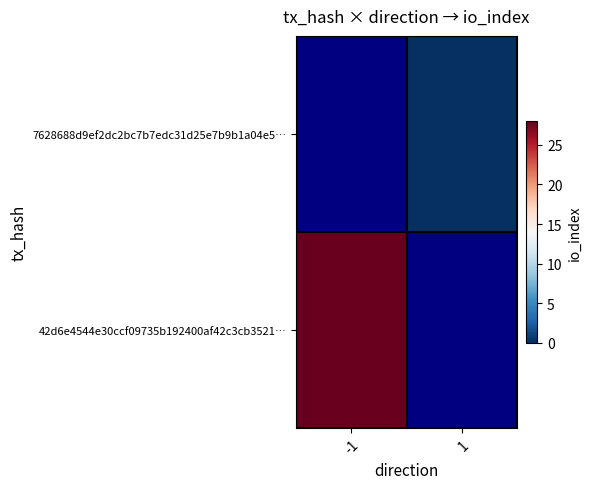

At how many categories does at least one series exceed 7?

1